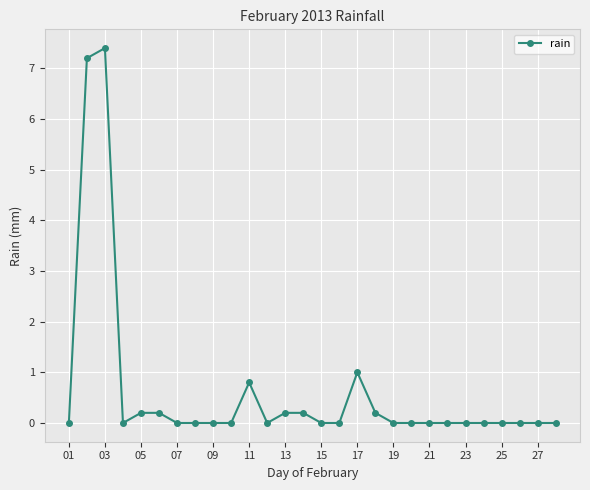

What is the value of the 14th point from the left?

0.2